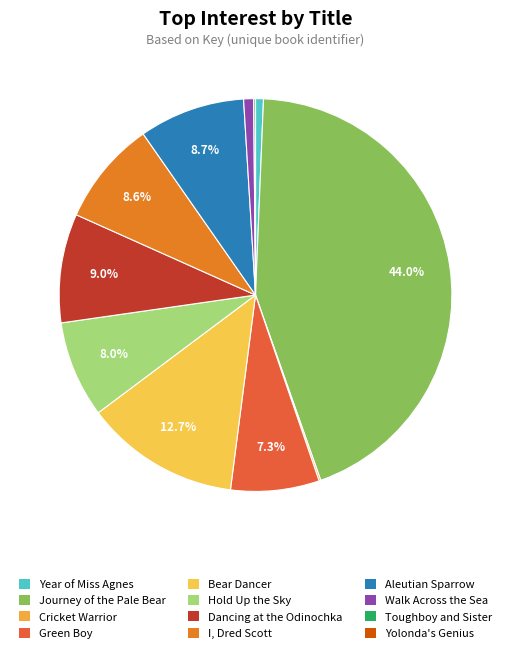

To the nearest percent, what is the difference between the Aleutian Sparrow and Cricket Warrior slice percentages?

9%